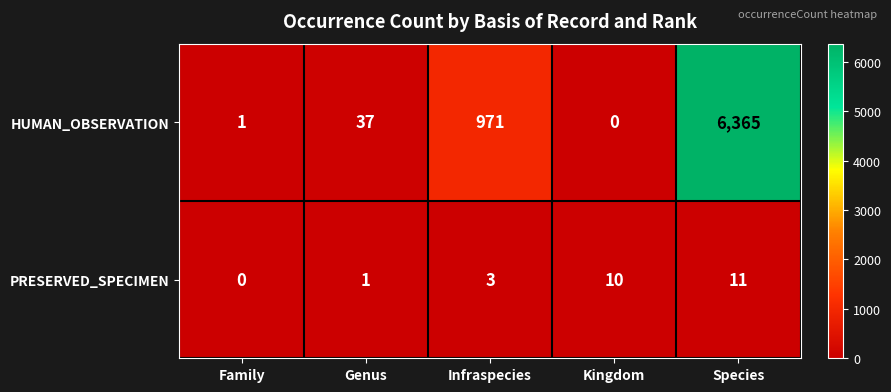

What is the greatest value displayed?

6365